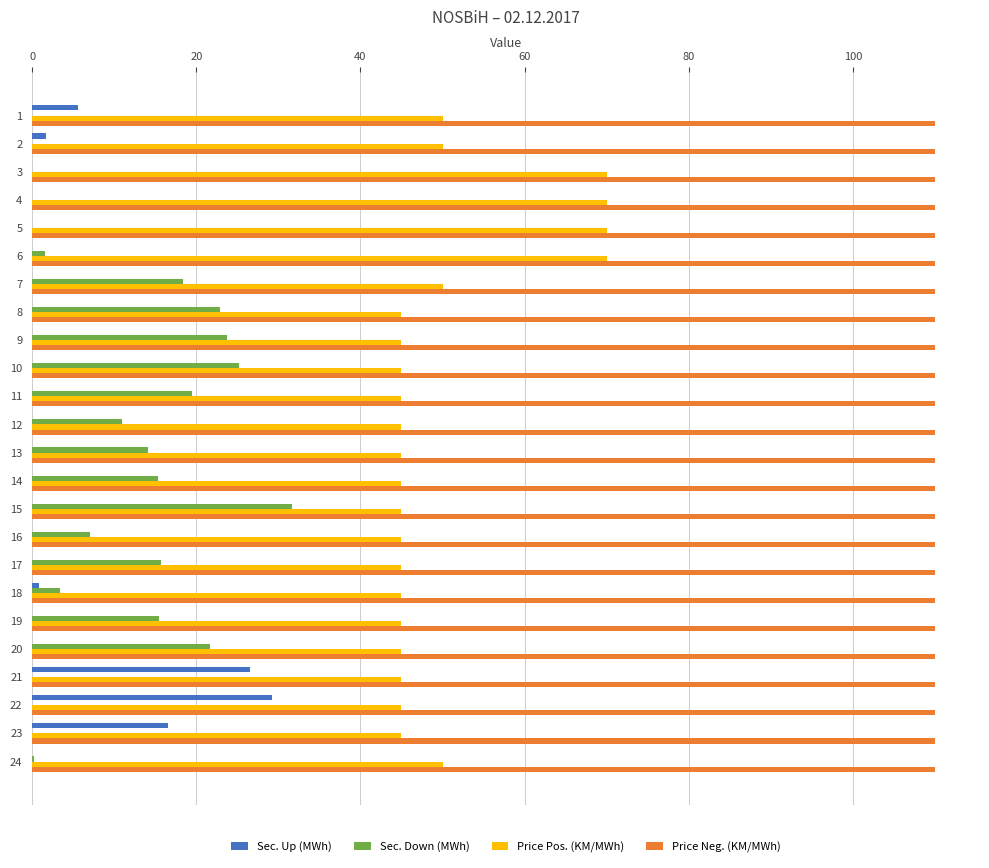

The value of Price Pos. (KM/MWh) at 8 is 75.7. True or false?

False